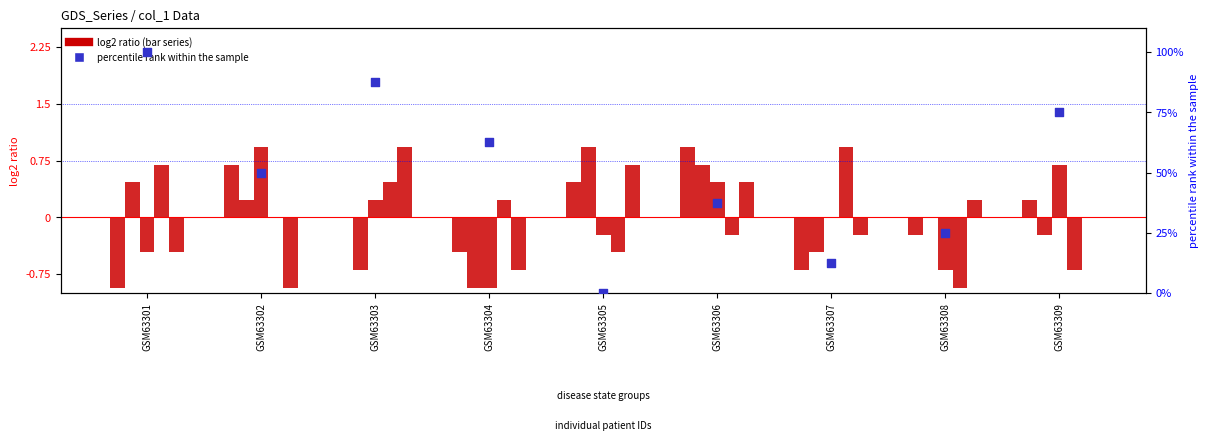

Which series contains the lowest Y value?

col_6